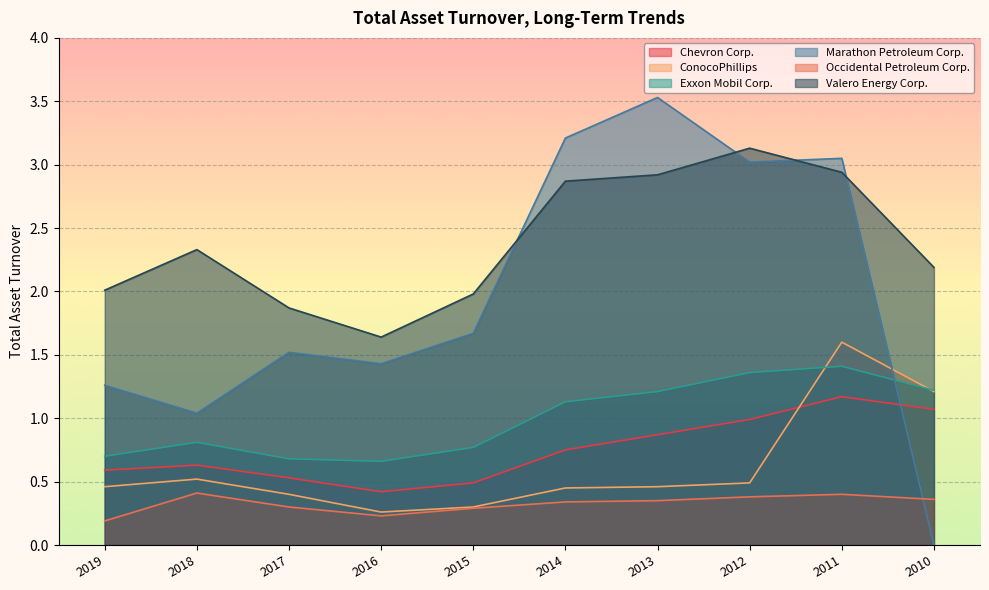

At how many categories does at least one series exceed 0?

10